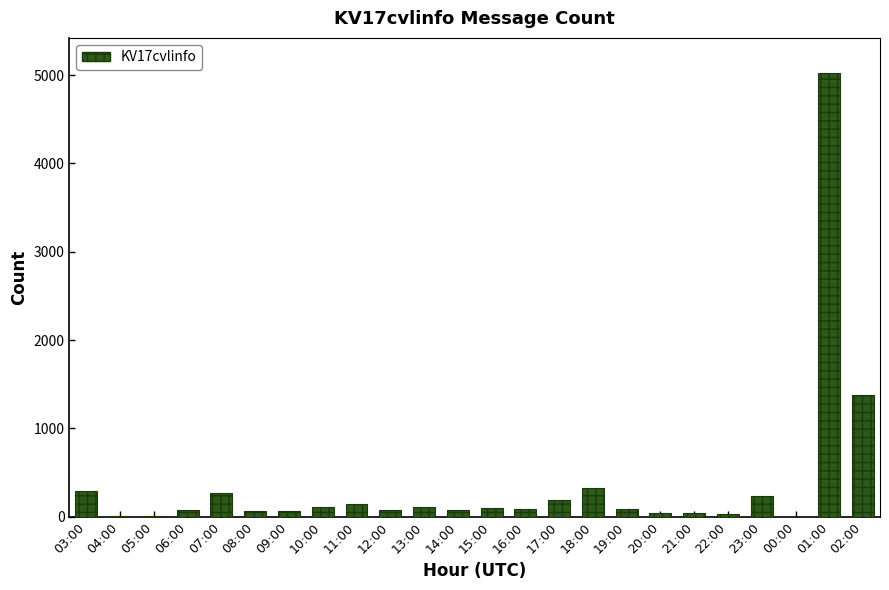

At which label does the data first exceed 92?

03:00